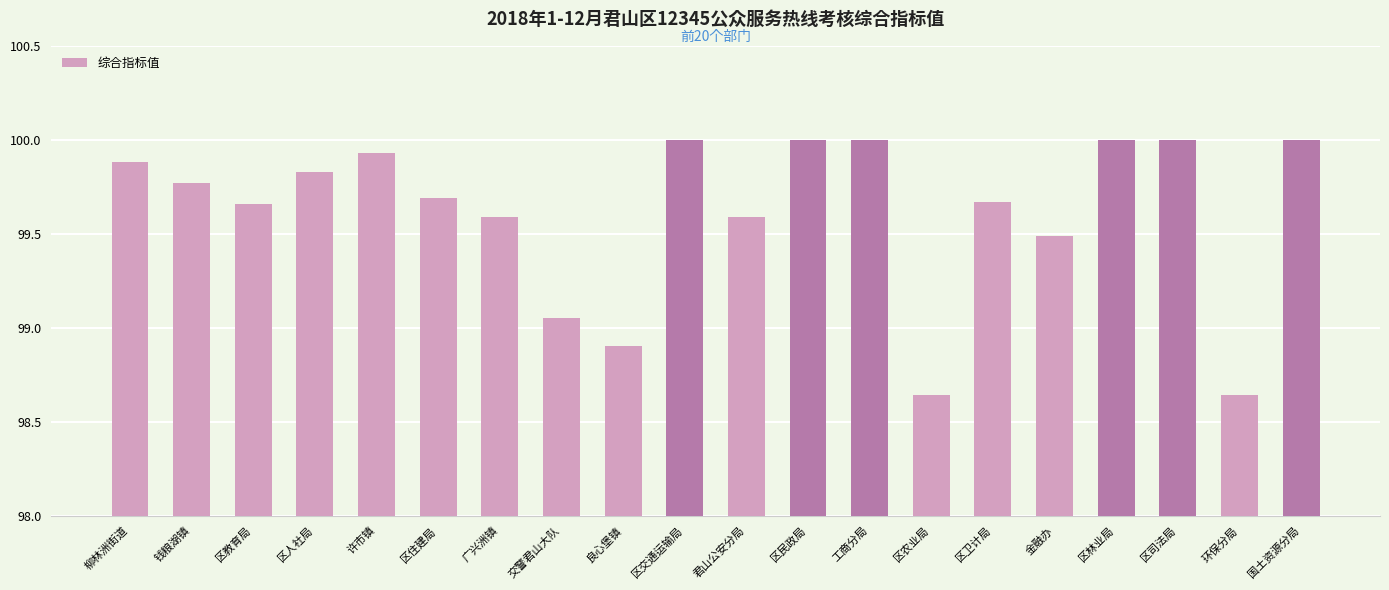

At which label does the data first exceed 99?

柳林洲街道